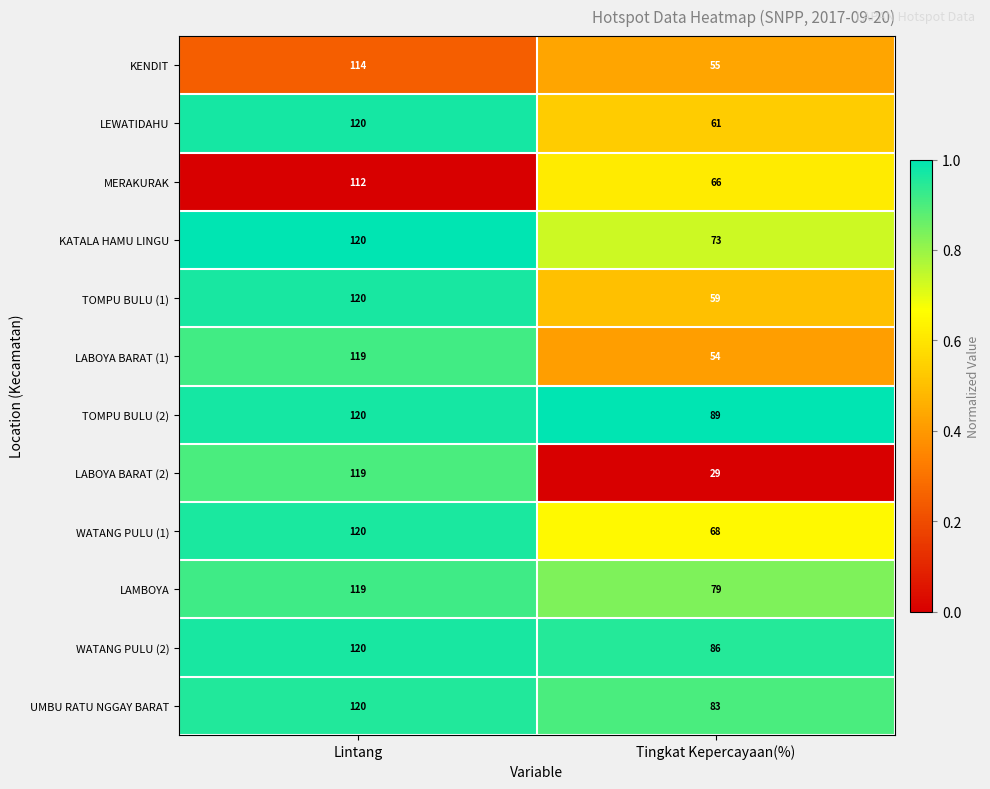

What is the difference between the maximum and minimum values in the TOMPU BULU (1) series?

61